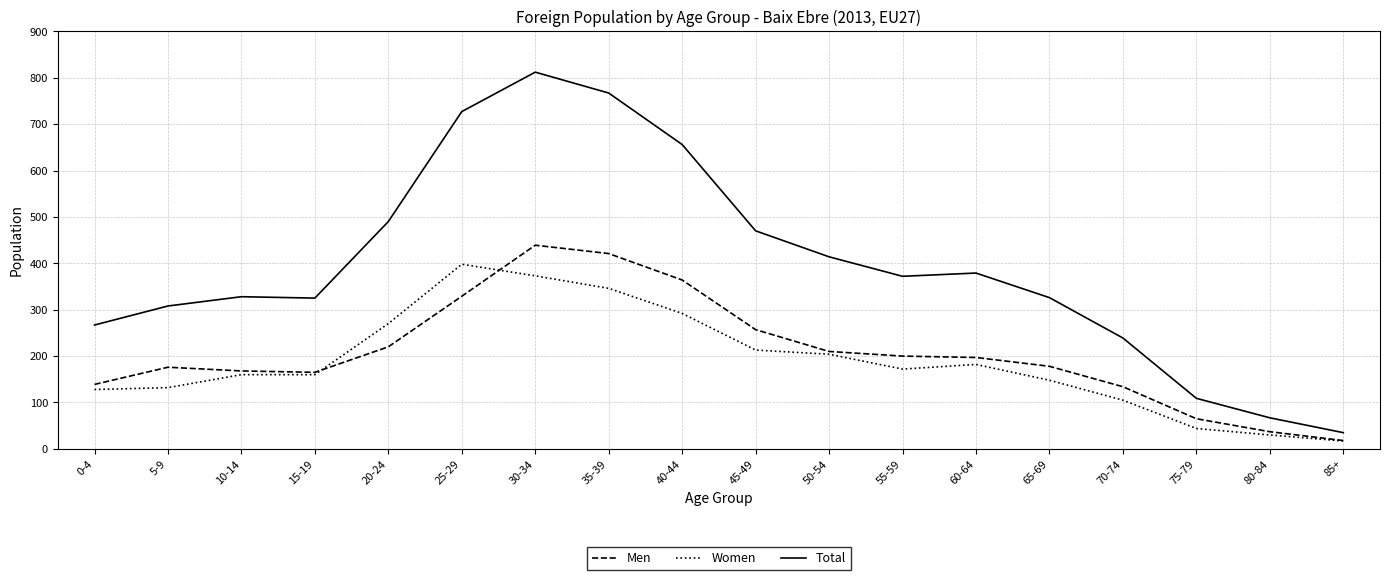

The value of Total at 70-74 is 369. True or false?

False